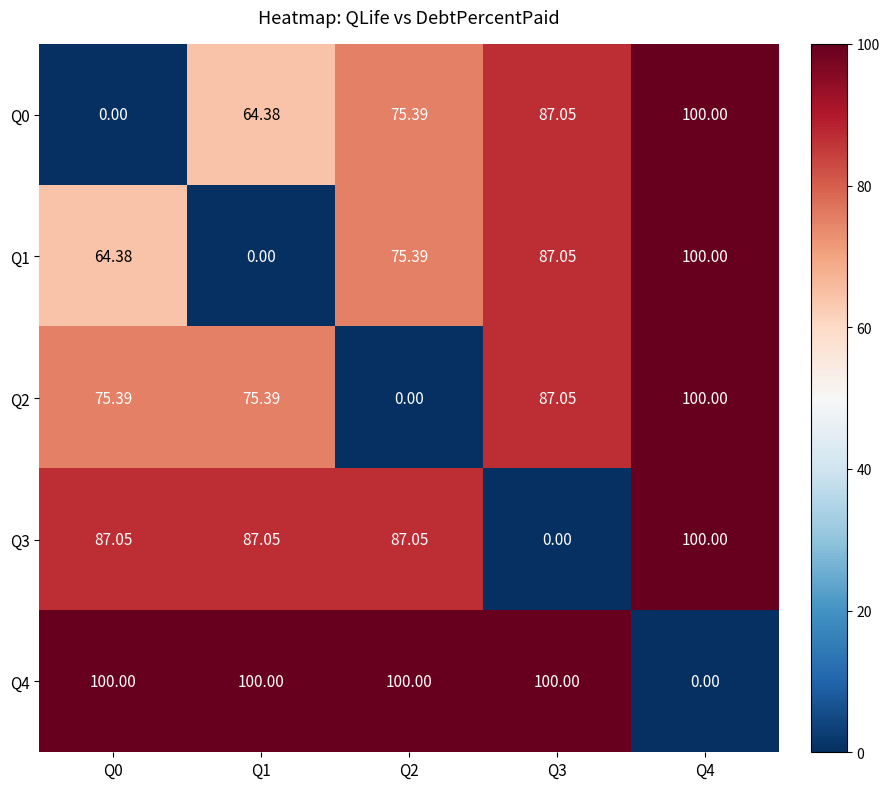

What is the total value across all series at Q4?

400.0